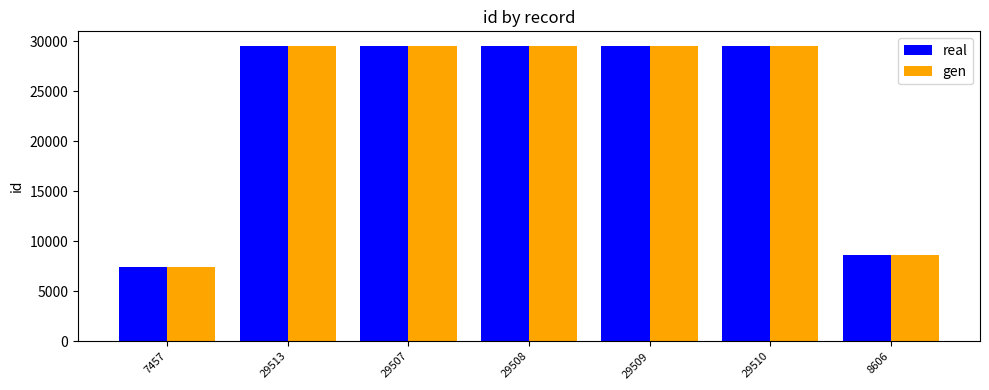

What is the label of the 4th bar from the right?

29508